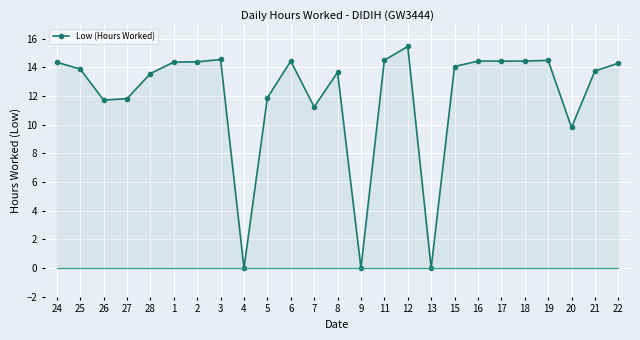

True or false: there are more than 0 points higher than both neighbors.

True